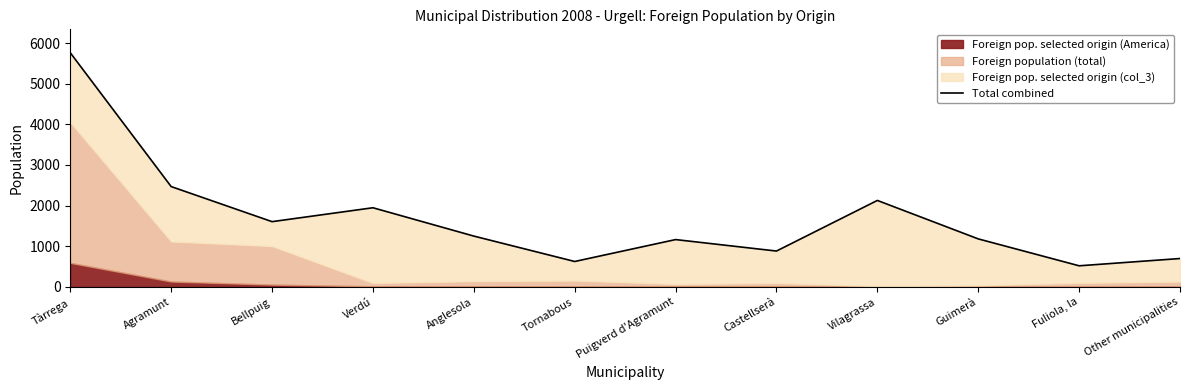

What is the change in value from Puigverd d'Agramunt to Fuliola, la?

-645